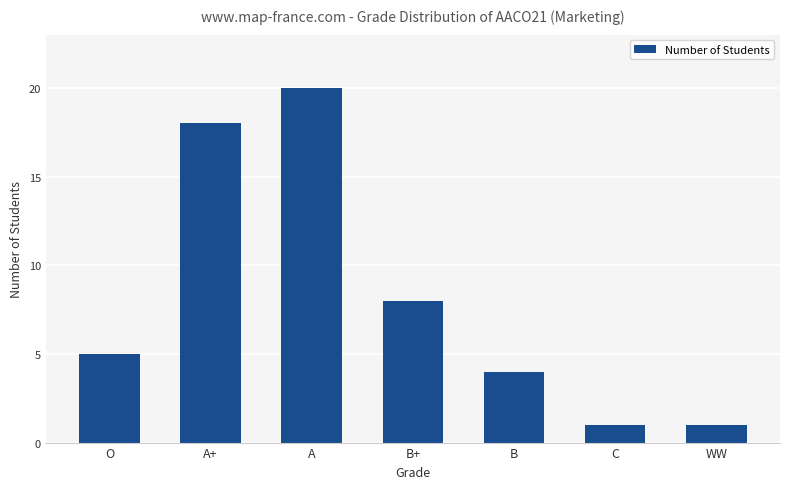

How many data points does each series have?

7